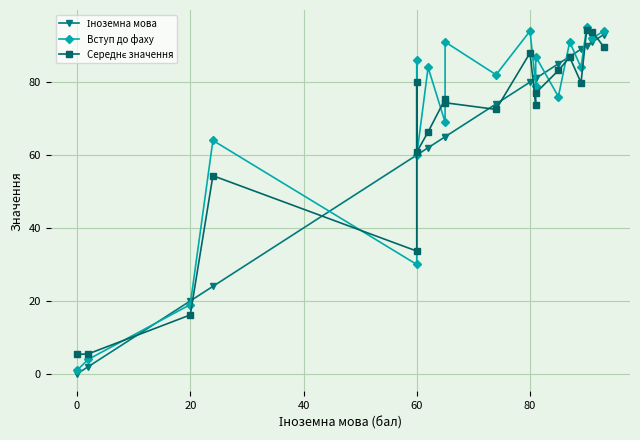

Which series has the largest total across all categories?

Вступ до фаху